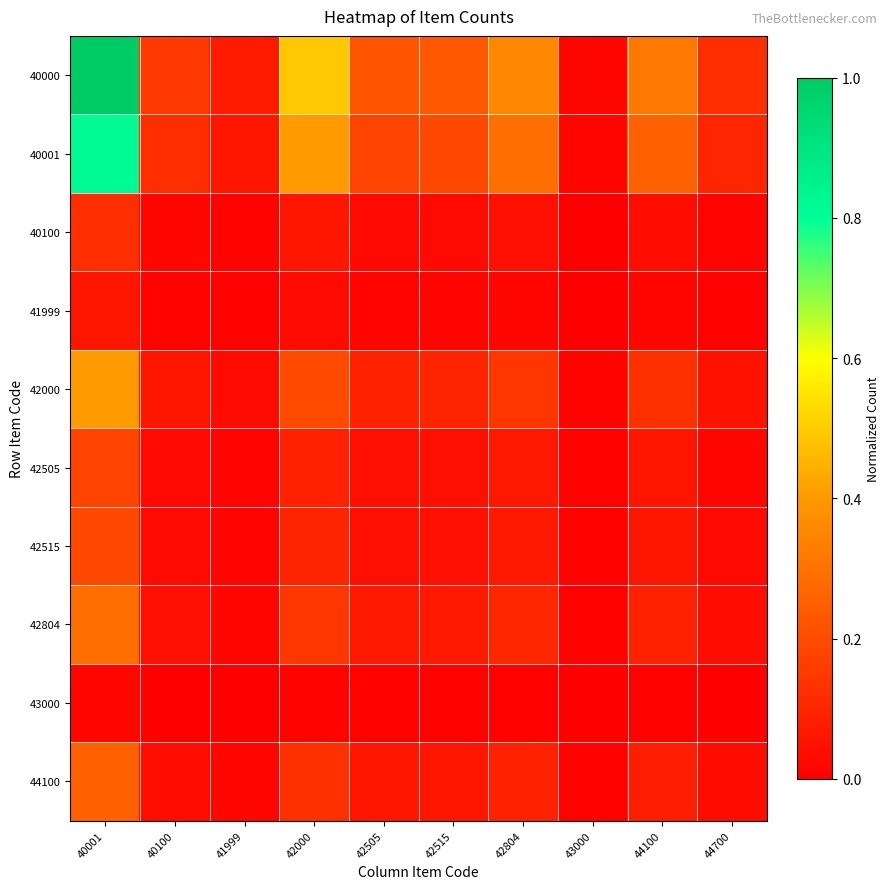

Which series has the widest spread of values?

40000